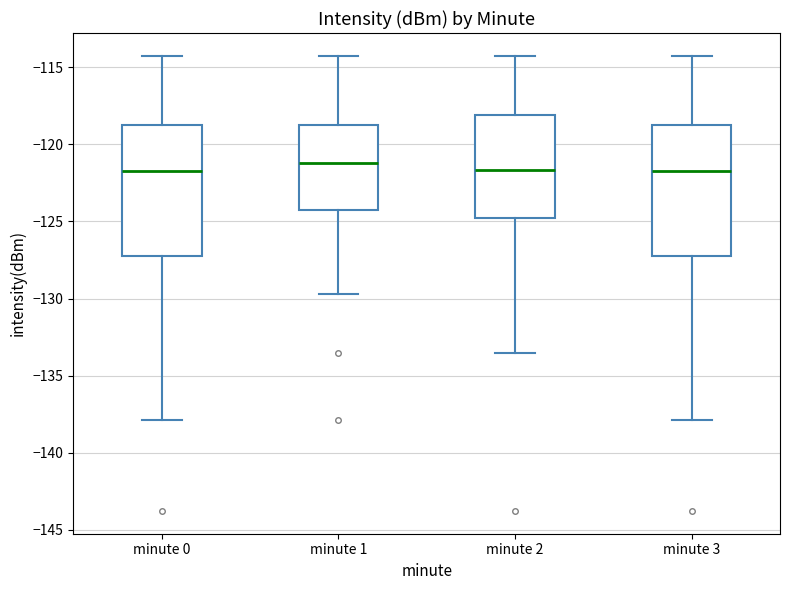

Reading left to right, transcribe this box plot: for each box, give where its median line is, the range the box spans, and where its two whiskers end, as read against the y-axis. The values are not printed on the chart, so give them approximately, as read against the axis.

minute 0: median -122.0, box -127.0 to -118.5, whiskers -138.0 to -114.5
minute 1: median -121.0, box -124.0 to -118.5, whiskers -129.5 to -114.5
minute 2: median -121.5, box -125.0 to -118.0, whiskers -133.5 to -114.5
minute 3: median -122.0, box -127.0 to -118.5, whiskers -138.0 to -114.5